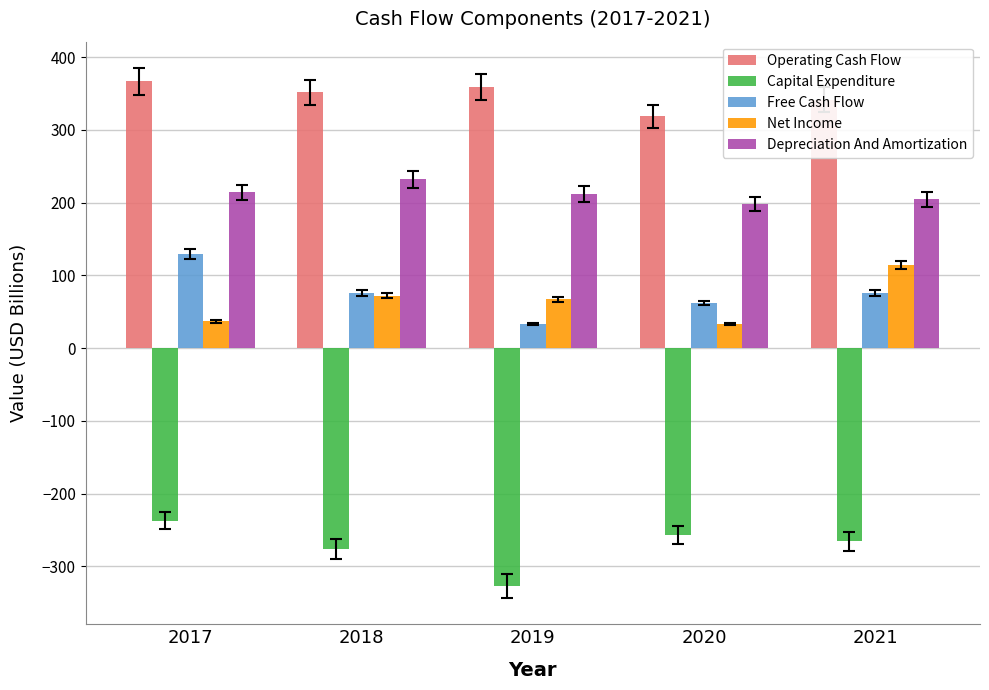

Is it true that Free Cash Flow equals 32.8 at 2019?

True